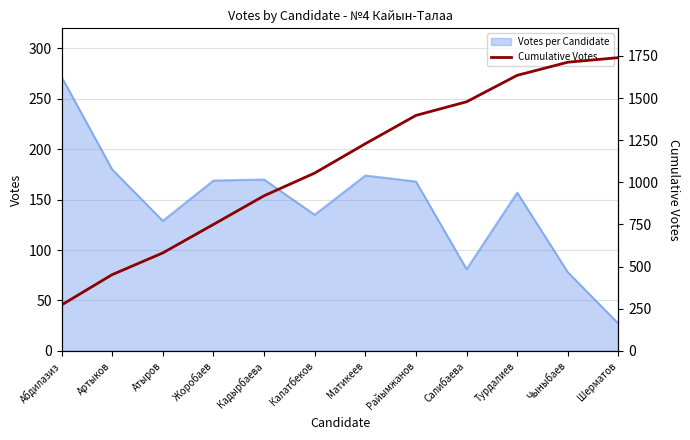

At which label is the value closest to 1006?

Калатбеков